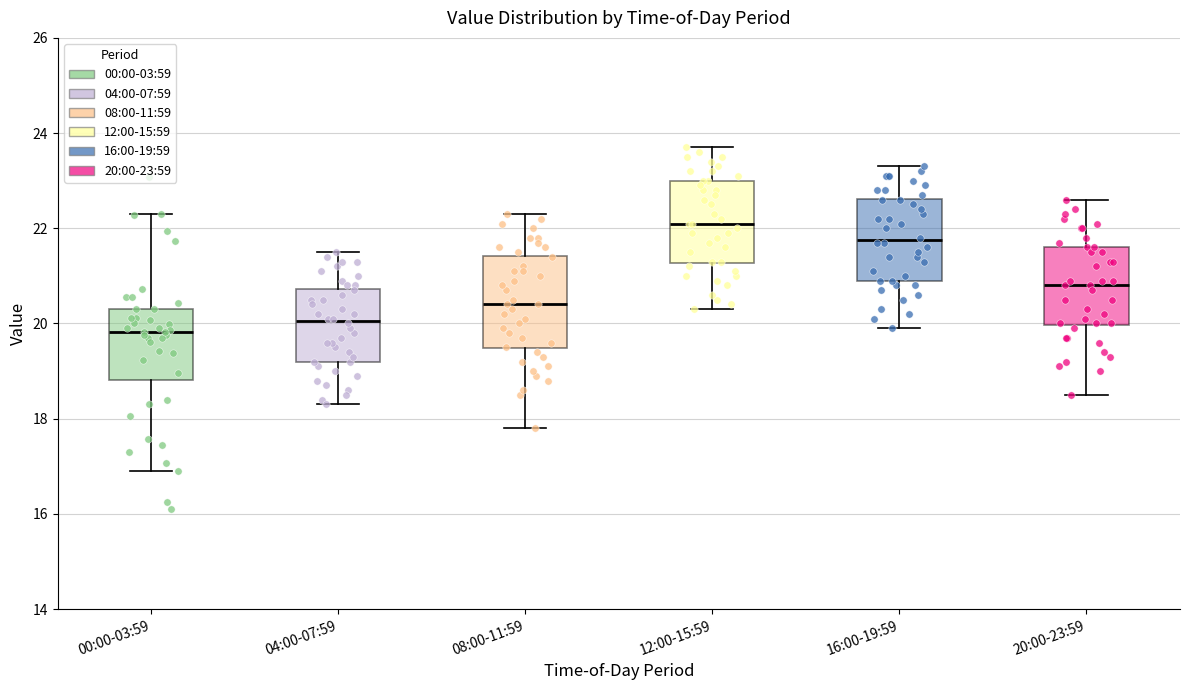

Reading left to right, read every box against the y-axis: the position of its median line, the range the box covers, and the ends of its whiskers. The values are not printed on the chart, so give them approximately, as read against the axis.

00:00-03:59: median 19.8, box 18.8 to 20.4, whiskers 17.0 to 22.4
04:00-07:59: median 20.0, box 19.2 to 20.8, whiskers 18.4 to 21.6
08:00-11:59: median 20.4, box 19.4 to 21.4, whiskers 17.8 to 22.4
12:00-15:59: median 22.2, box 21.2 to 23.0, whiskers 20.4 to 23.8
16:00-19:59: median 21.8, box 21.0 to 22.6, whiskers 20.0 to 23.4
20:00-23:59: median 20.8, box 20.0 to 21.6, whiskers 18.6 to 22.6